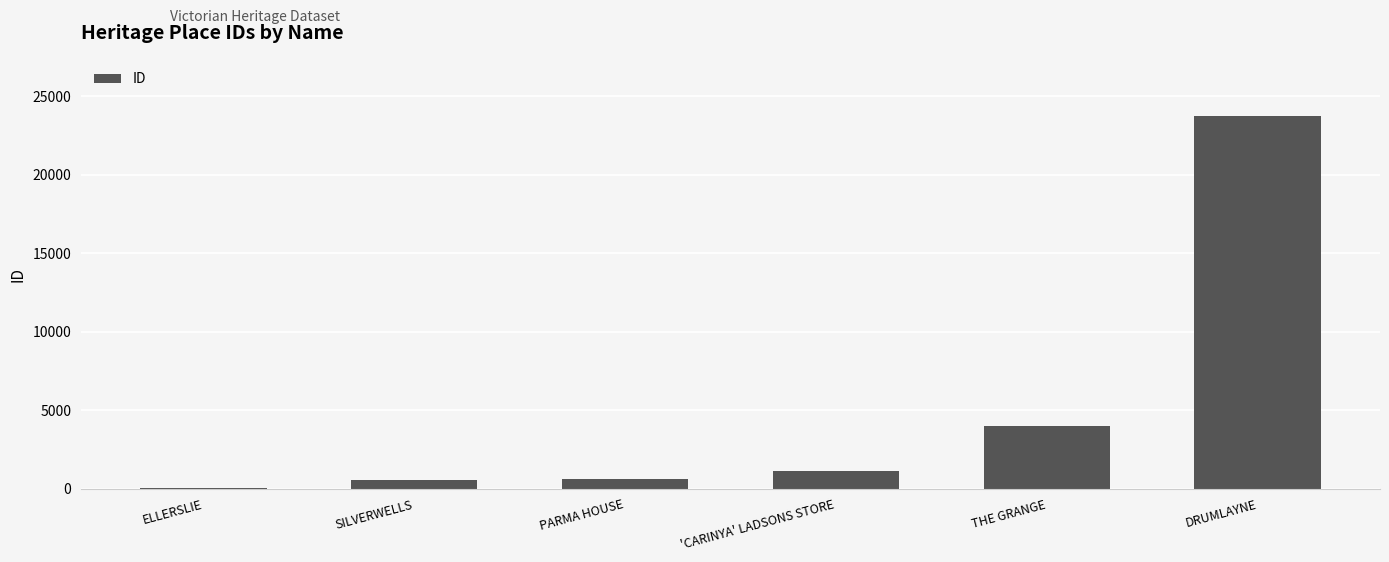

True or false: the data shows 14091 at DRUMLAYNE.

False